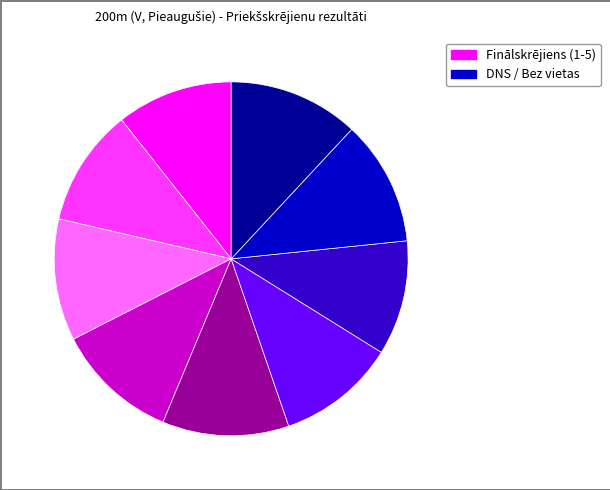

Is there any slice that represents more than half of the pie?

No